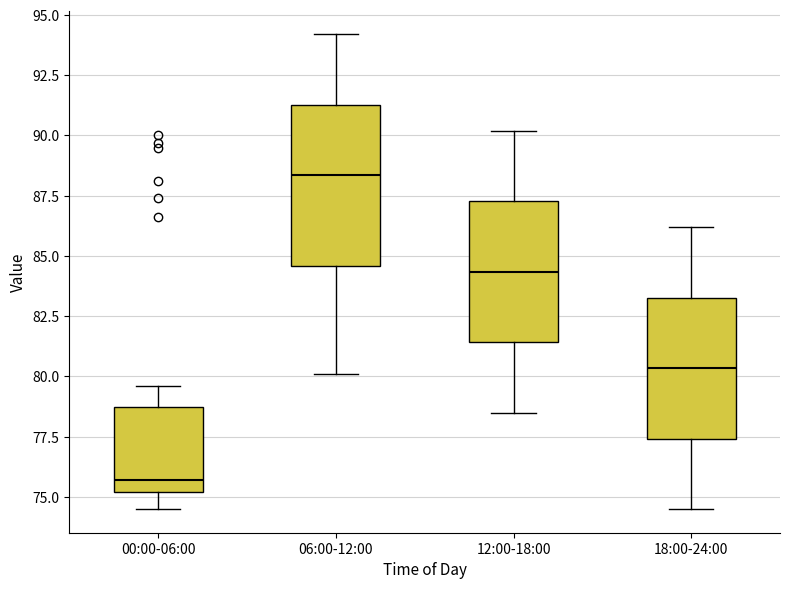

Which box's median line is the lowest?

00:00-06:00